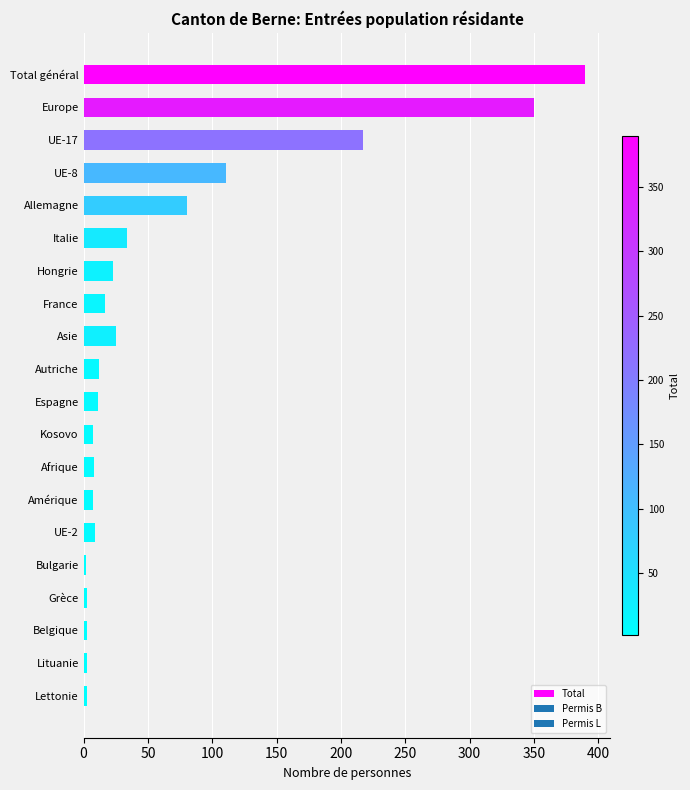

What is the label of the 6th bar from the bottom?

UE-2